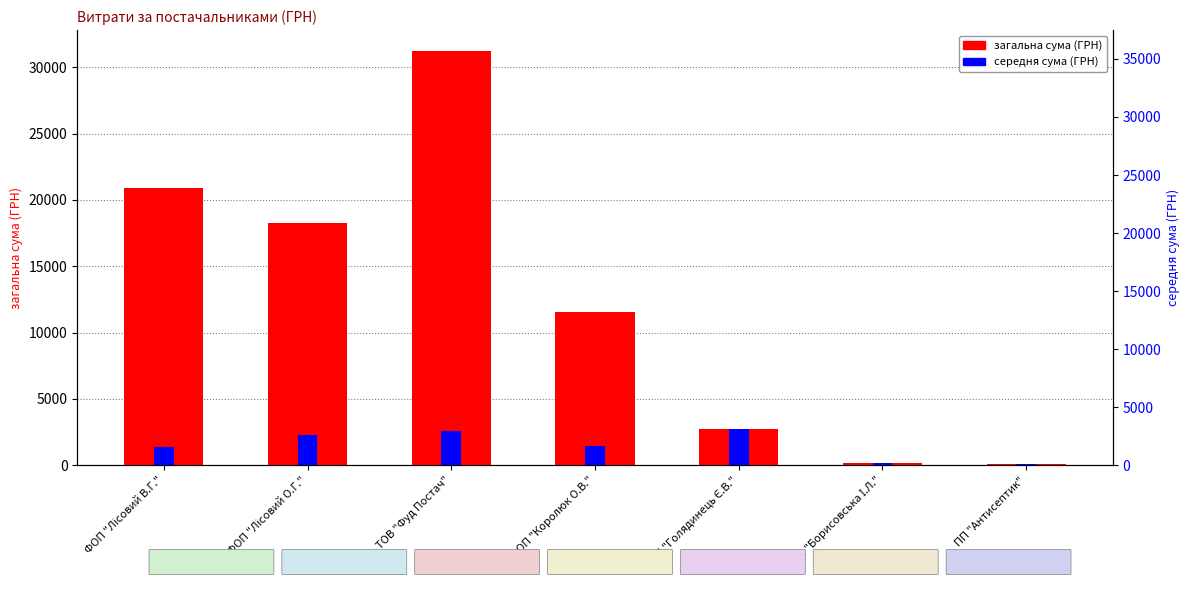

Where does the загальна сума (ГРН) series first go above 11551?

ФОП "Лісовий В.Г."